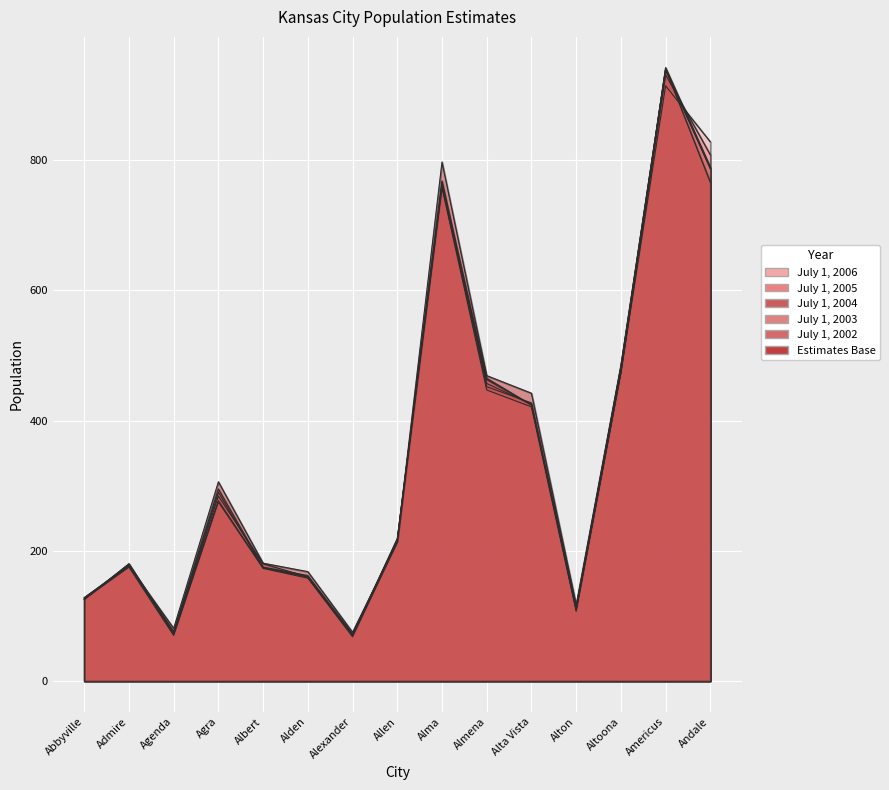

What is the maximum value for July 1, 2003?

939